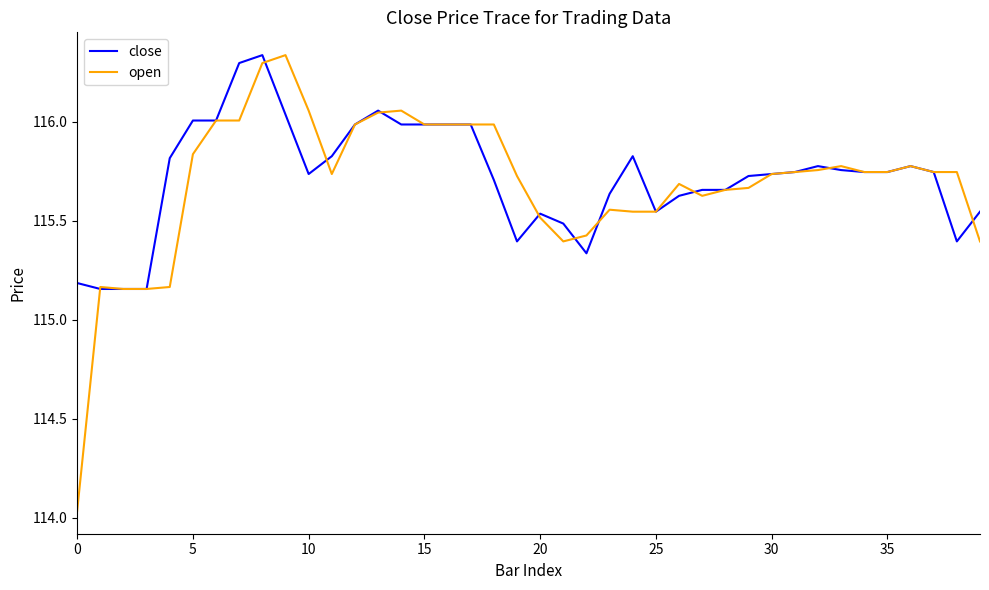

Which series has the widest spread of values?

open